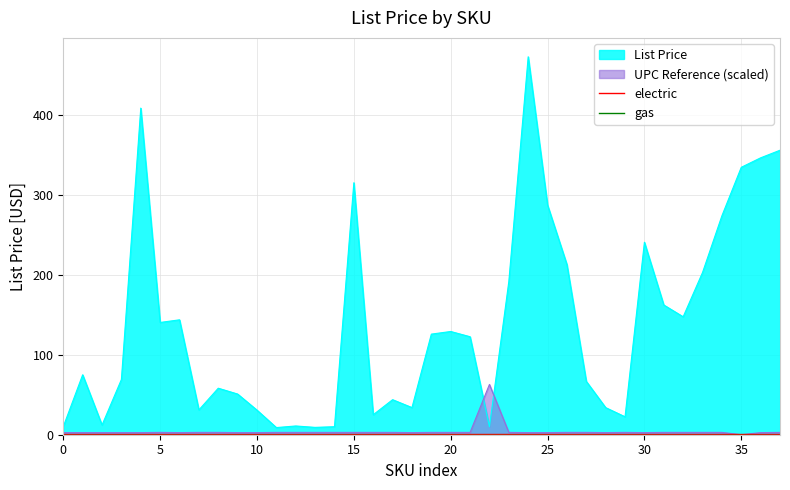

True or false: gas and electric intersect in this chart.

False